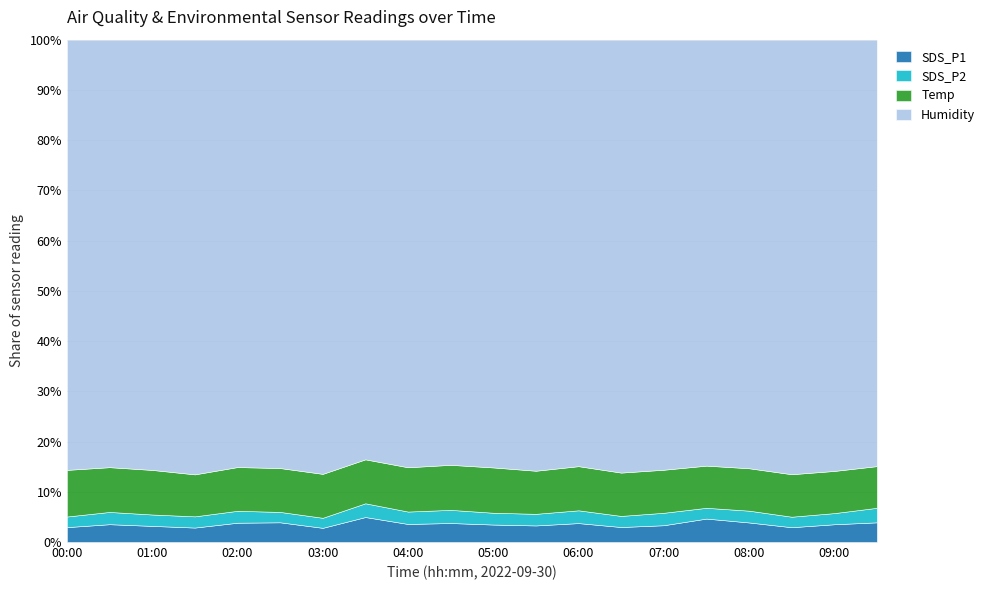

What are all the series names shown in the legend?

SDS_P1, SDS_P2, Temp, Humidity